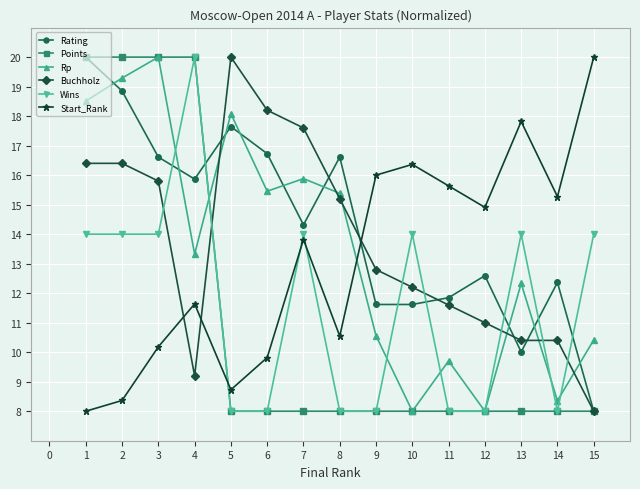

What is the value of the Buchholz point at the 4th from the left?

9.2